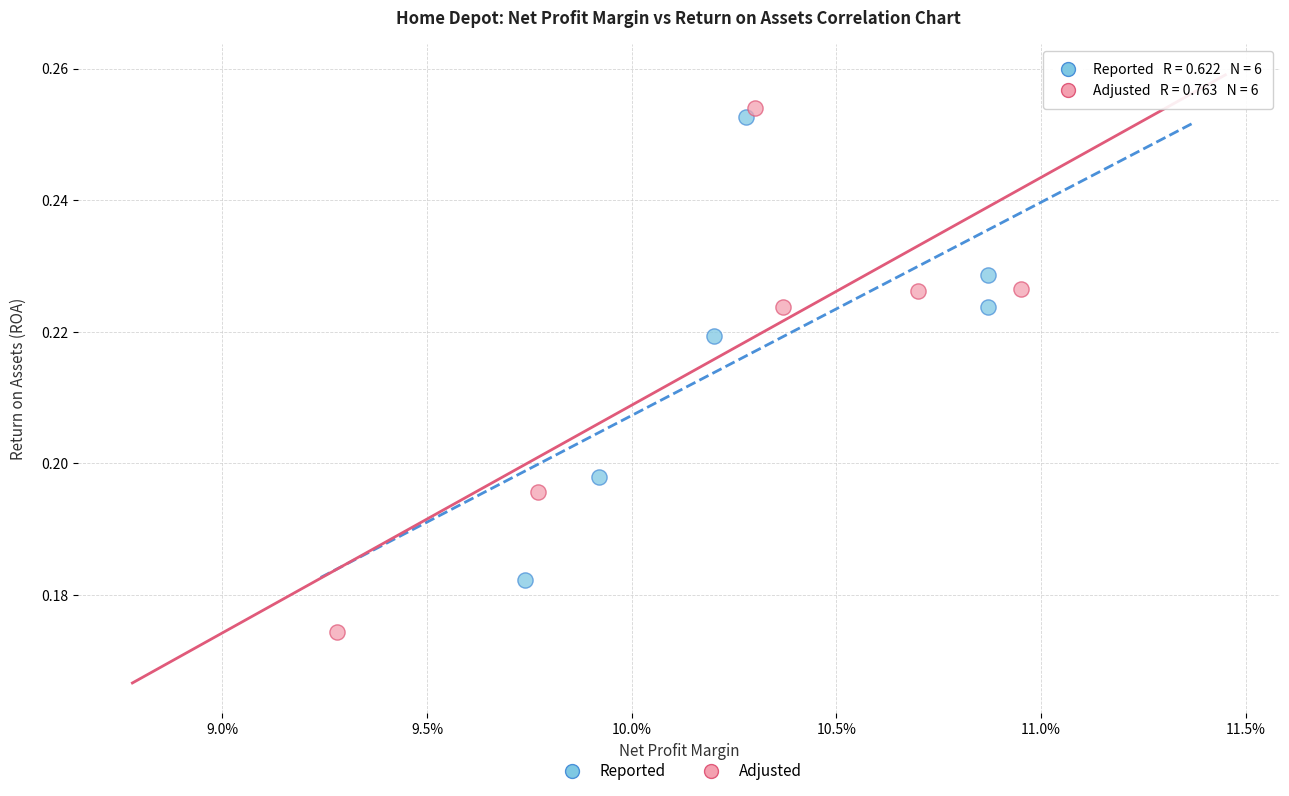

Which series reaches the minimum Y coordinate?

Adjusted